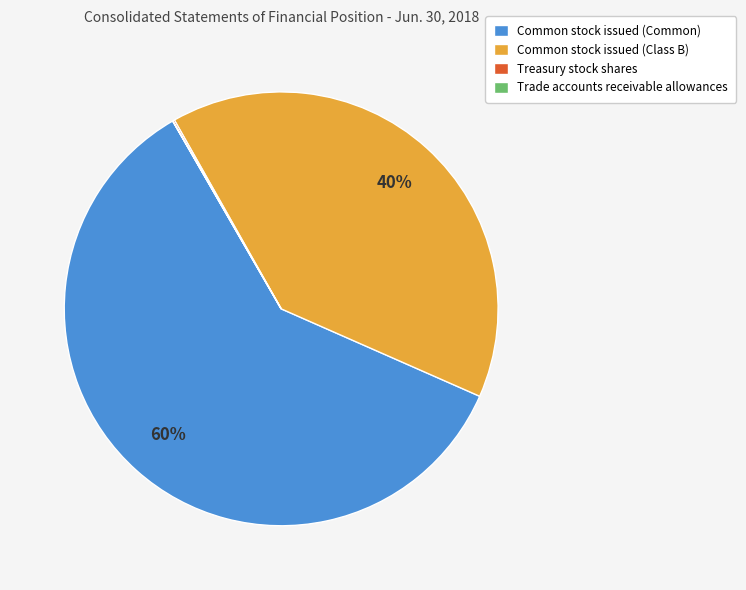

Is there a majority slice in this chart?

Yes